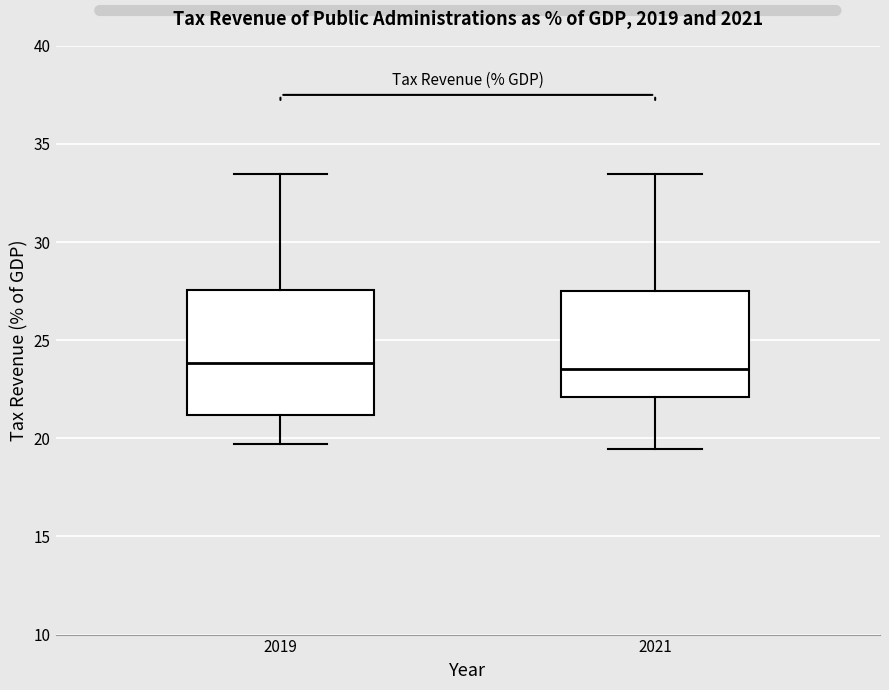

Reading left to right, read every box against the y-axis: the position of its median line, the range the box covers, and the ends of its whiskers. The values are not printed on the chart, so give them approximately, as read against the axis.

2019: median 24.0, box 21.0 to 27.5, whiskers 19.5 to 33.5
2021: median 23.5, box 22.0 to 27.5, whiskers 19.5 to 33.5